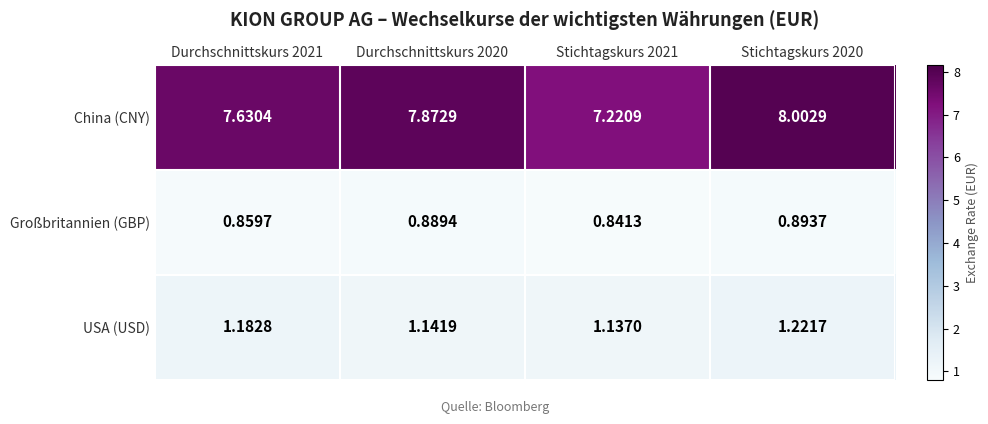

Which series changed the most between Durchschnittskurs 2021 and Stichtagskurs 2020?

China (CNY)